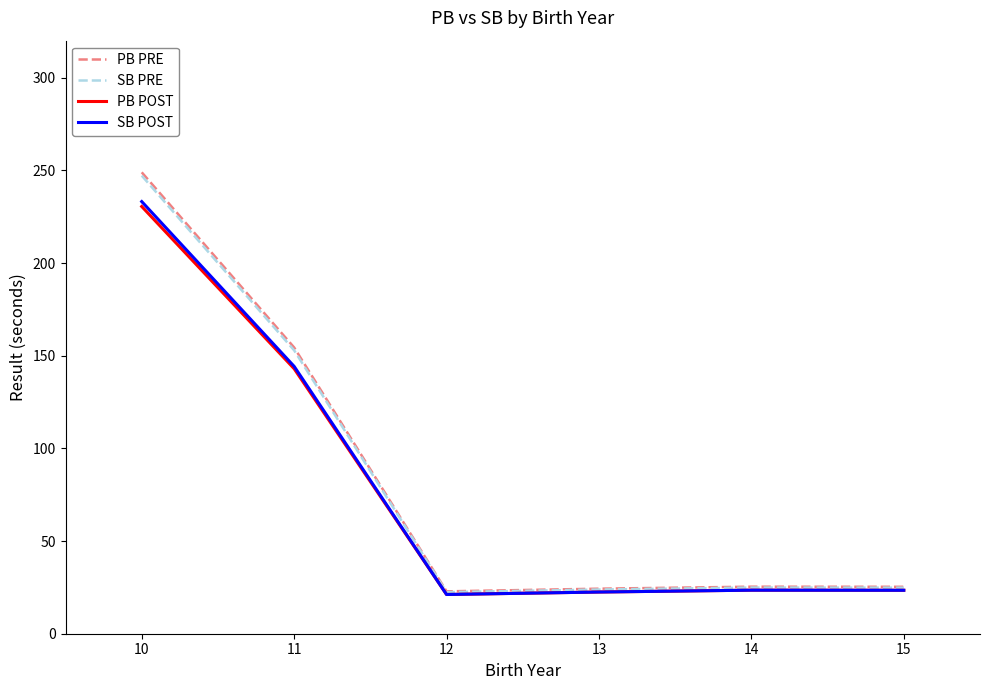

What is the average value of the PB PRE series?

83.5